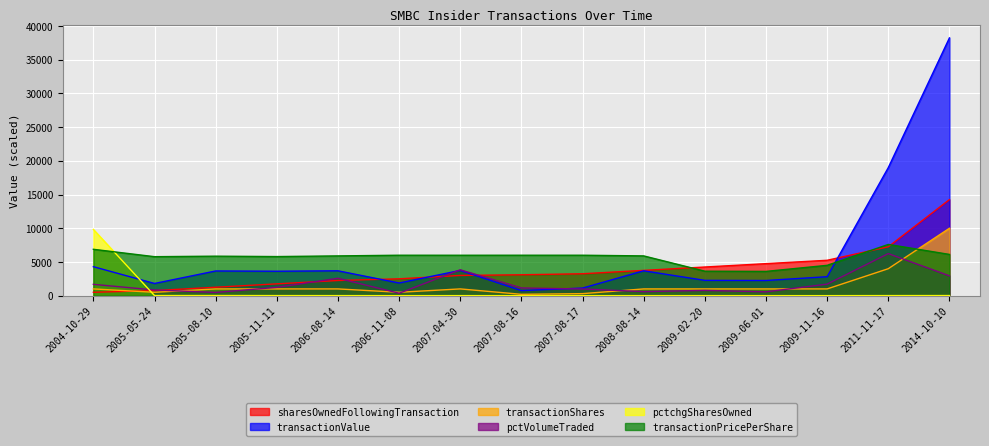

What is the sum of all transactionPricePerShare values?

85572.2